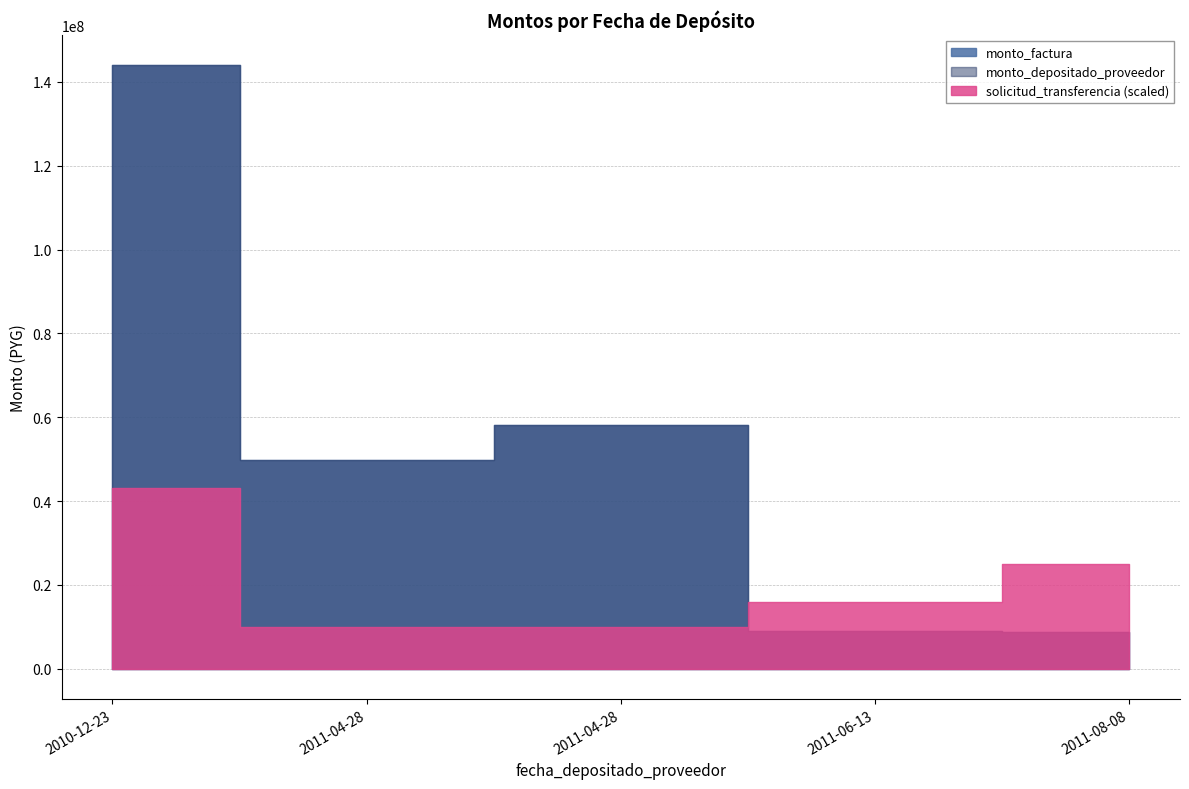

Reading left to right, what are all the values shown in this chart?

monto_factura: 2010-12-23=144000000	2011-04-28=49750000	2011-04-28=58250000	2011-06-13=9000000	2011-08-08=8760000
monto_depositado_proveedor: 2010-12-23=144000000	2011-04-28=49750000	2011-04-28=58250000	2011-06-13=9000000	2011-08-08=8760000
solicitud_transferencia: 2010-12-23=102506	2011-04-28=23688	2011-04-28=23688	2011-06-13=37891	2011-08-08=59151